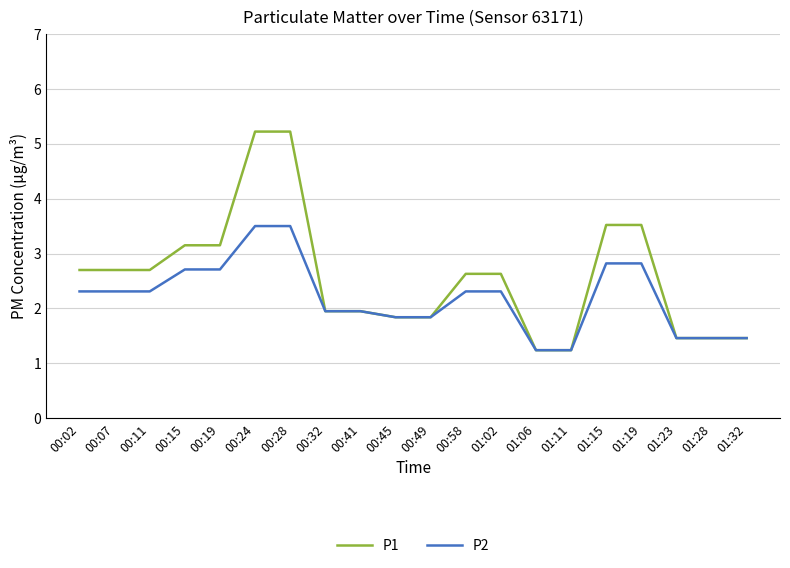

What position from the left is 00:49?

11